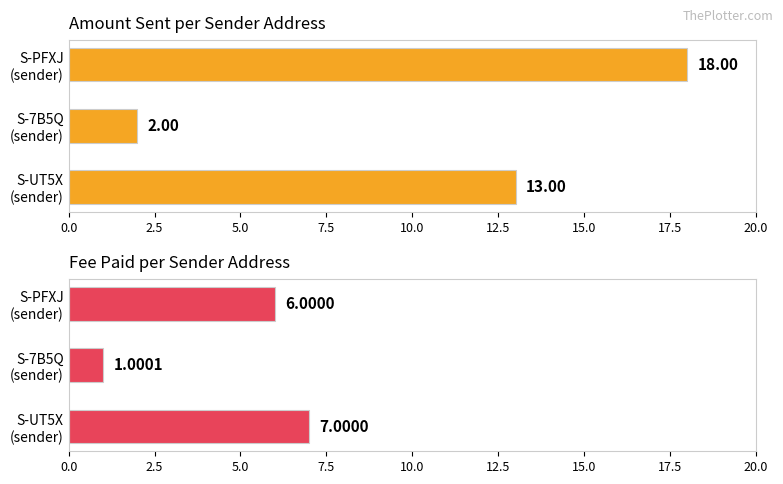

What are all the series names shown in the legend?

Amount, Fee